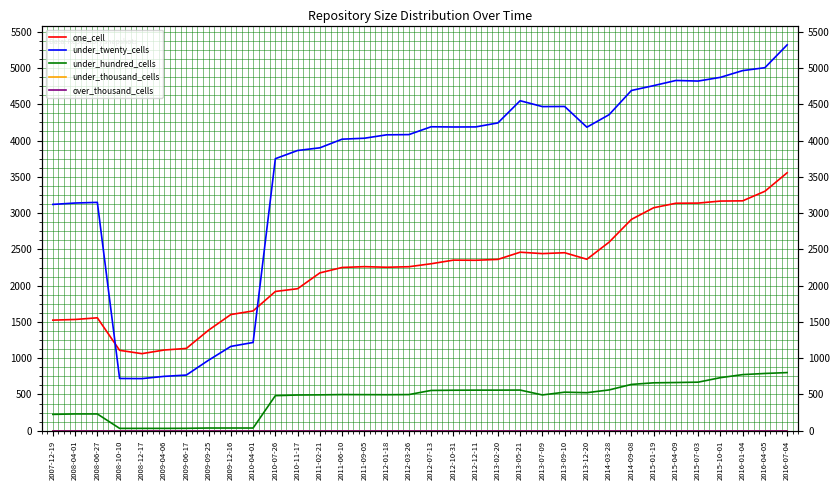

What is the approximate value of under_twenty_cells at 2012-03-26, to the nearest 10?

4080